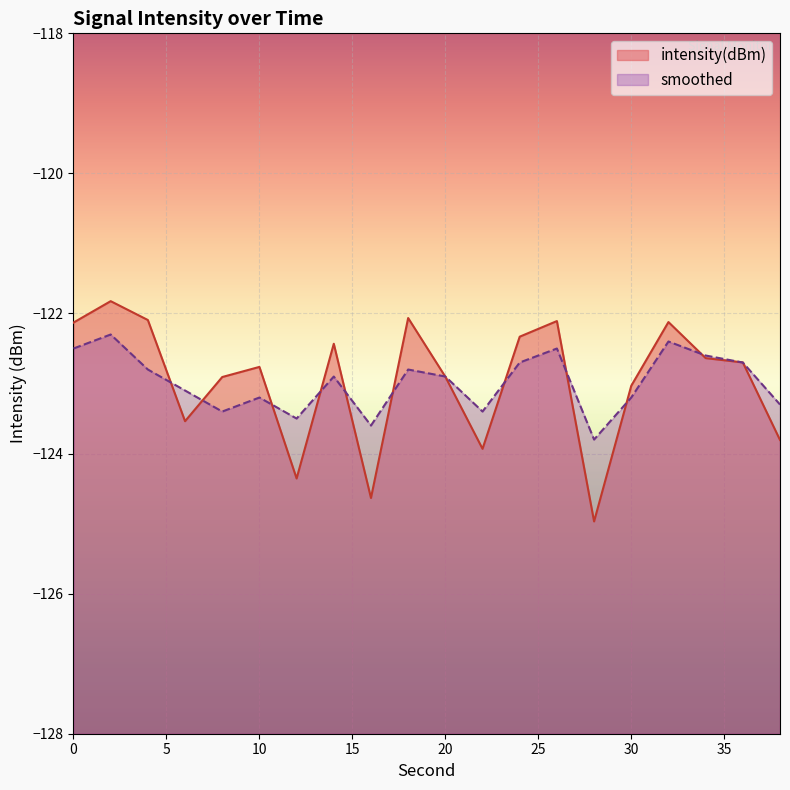

Read the intensity(dBm) value at 36.

-122.7